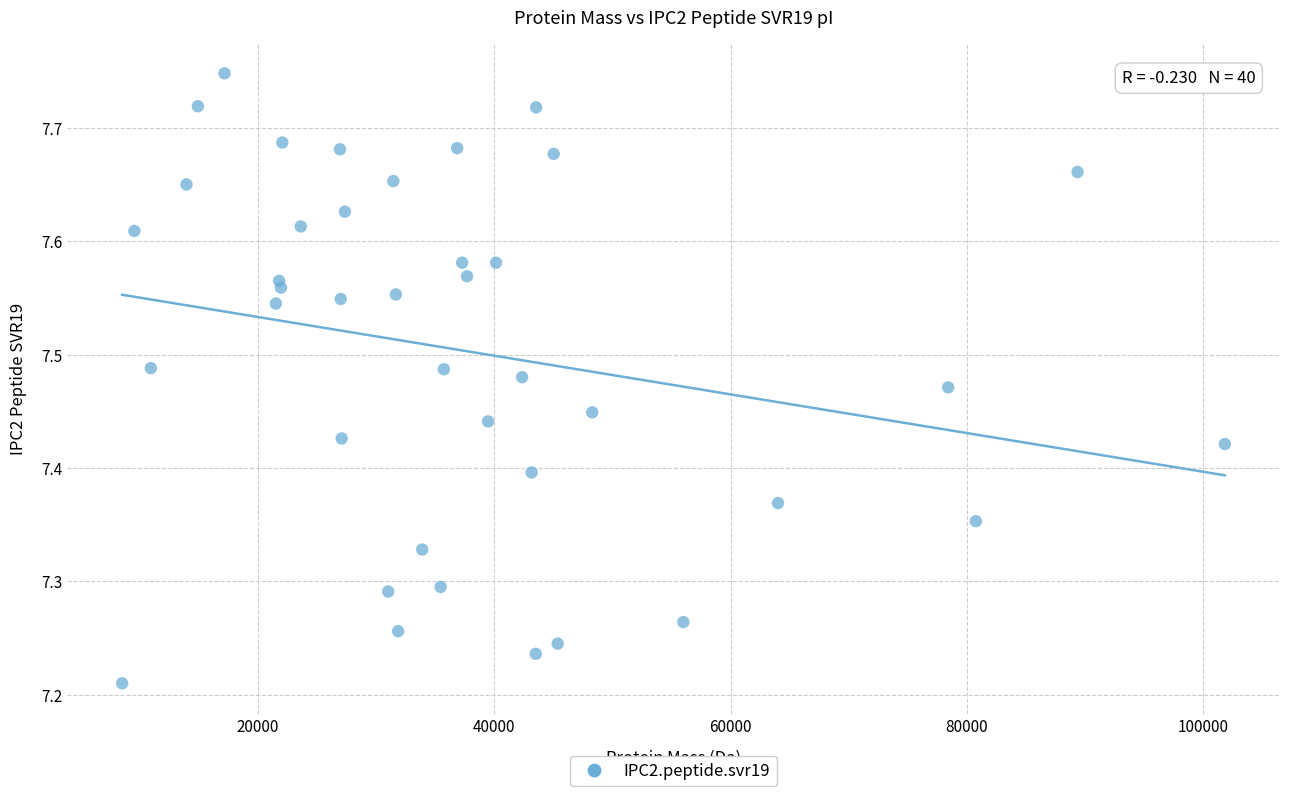

What is the range of Y values (max minus min)?

0.5